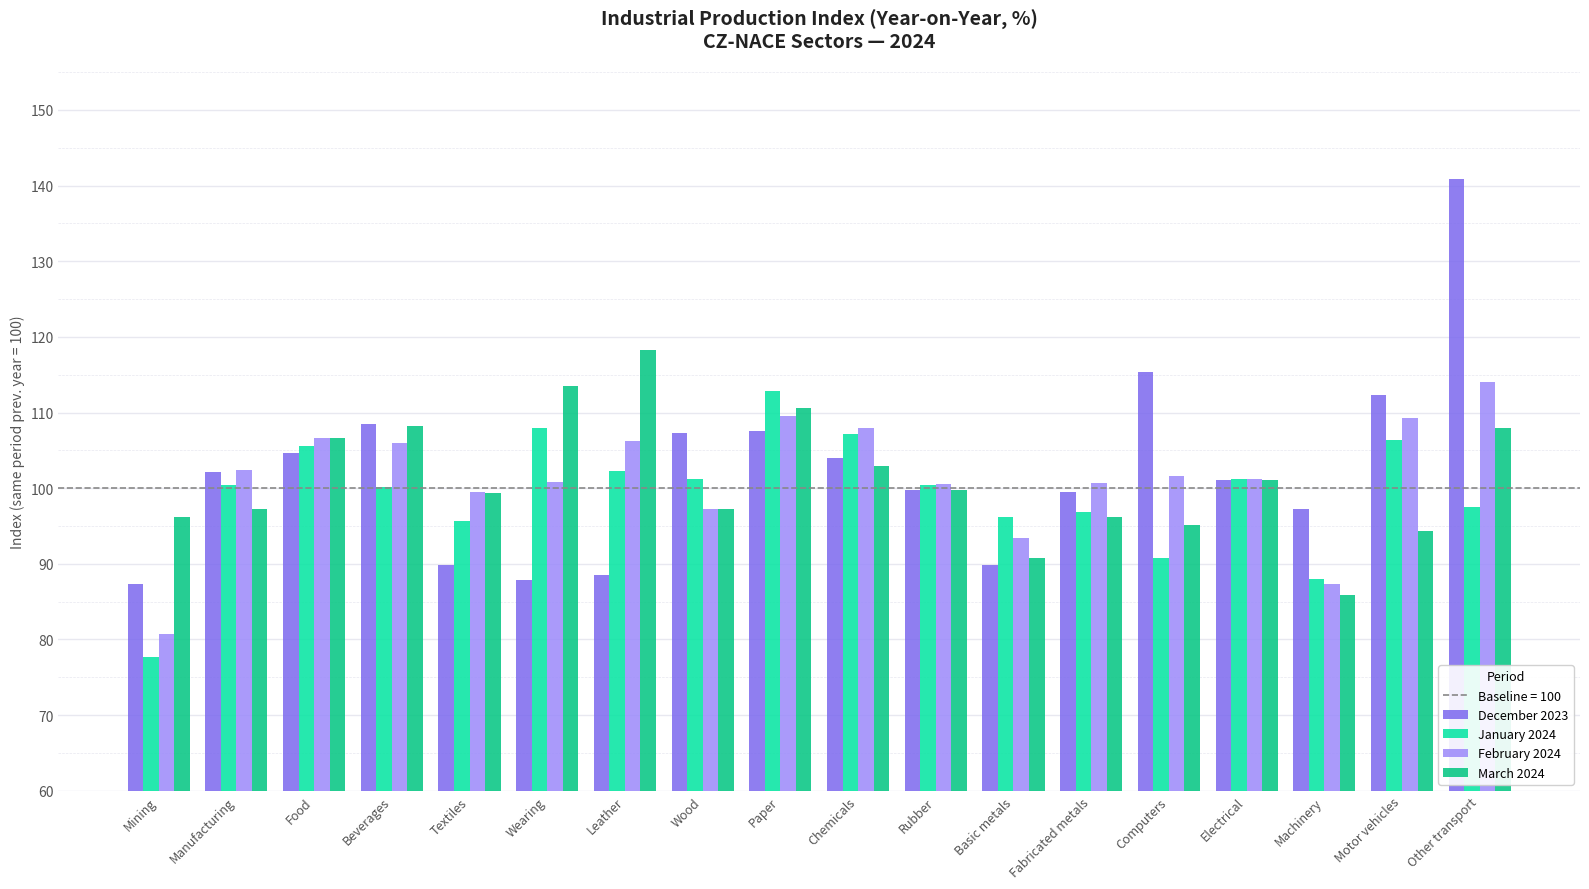

Which series has the widest spread of values?

December 2023